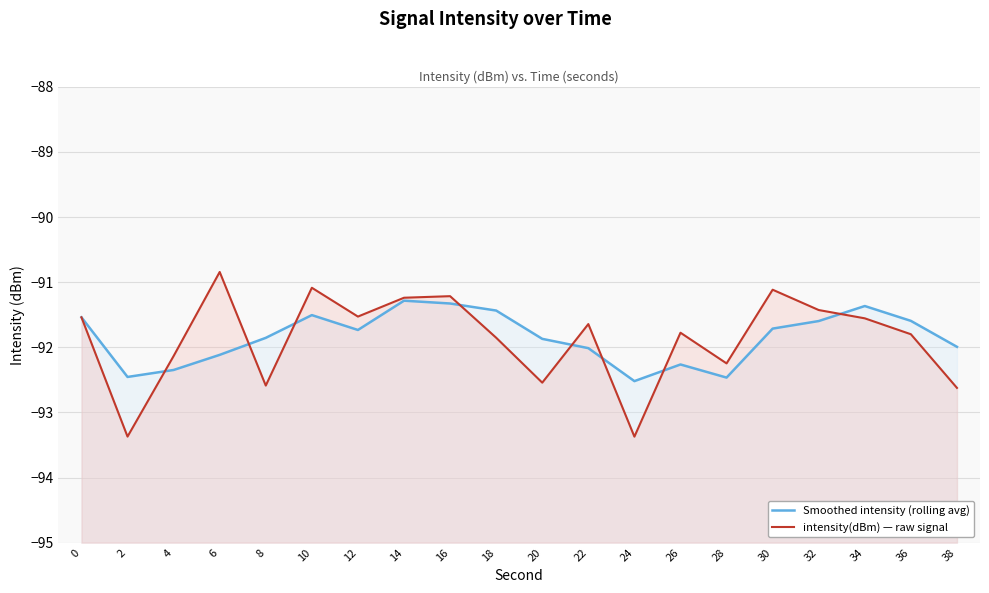

What value does the intensity(dBm) — raw signal series have at 2?

-93.4